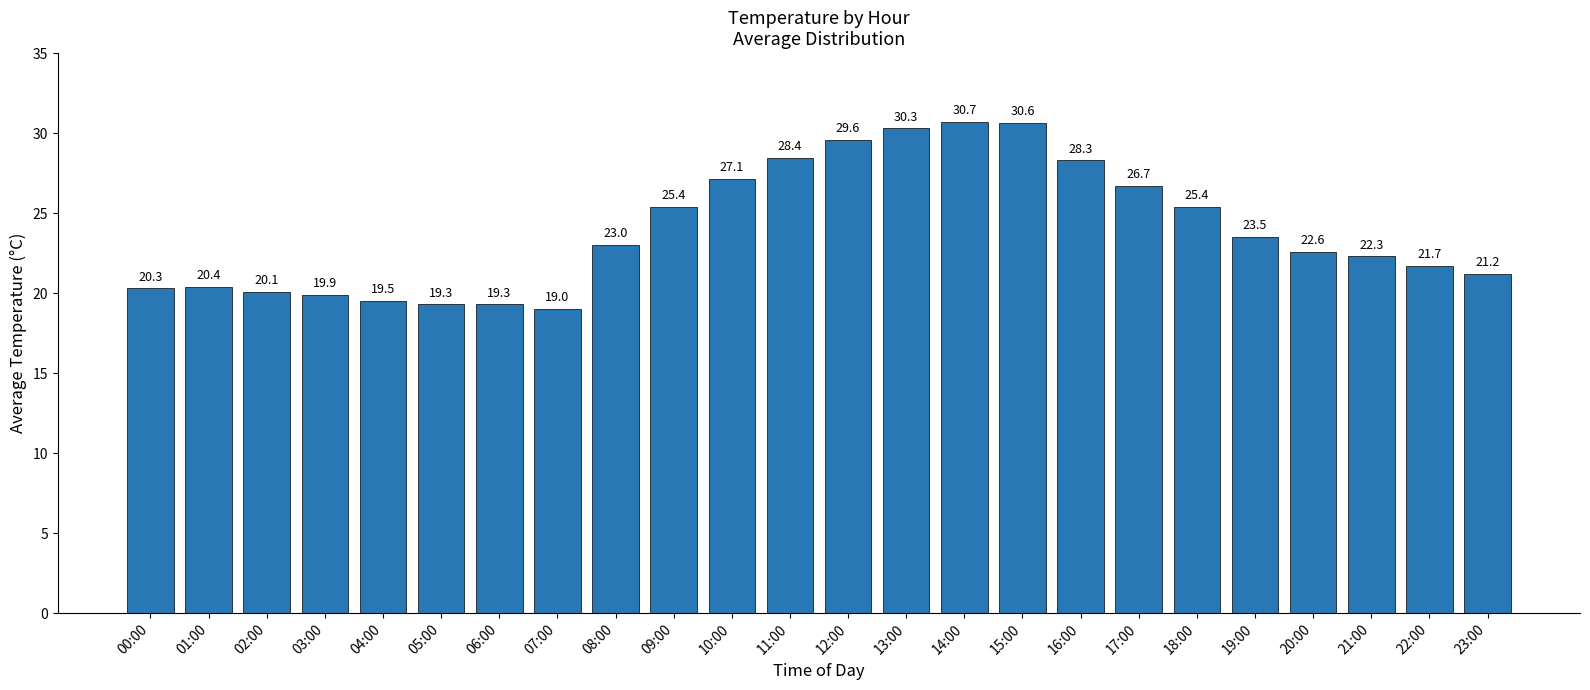

Does the chart contain stacked bars?

No